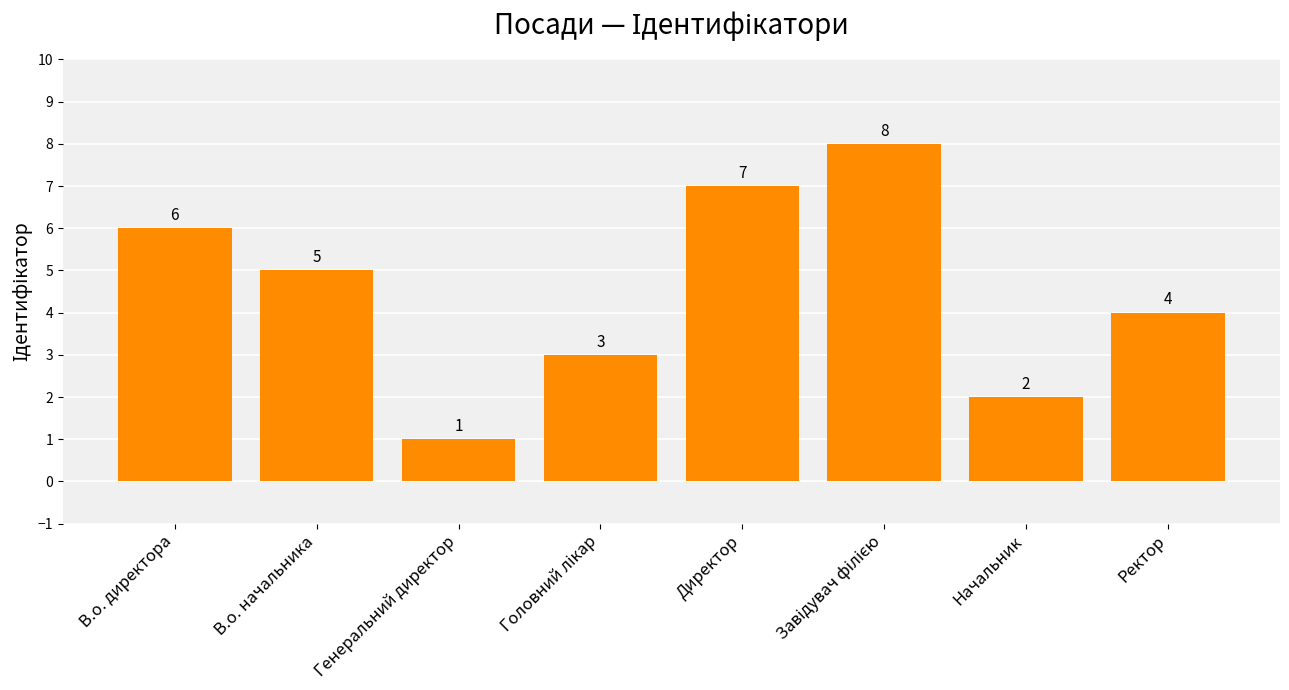

How many bars are there in total?

8